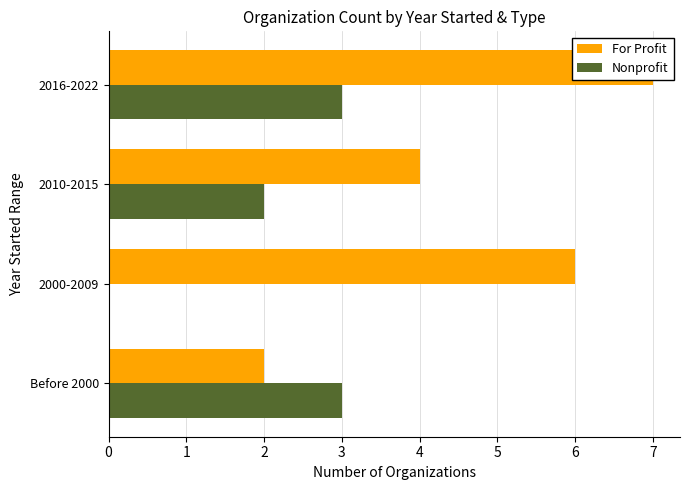

What is the average value of the For Profit series?

5